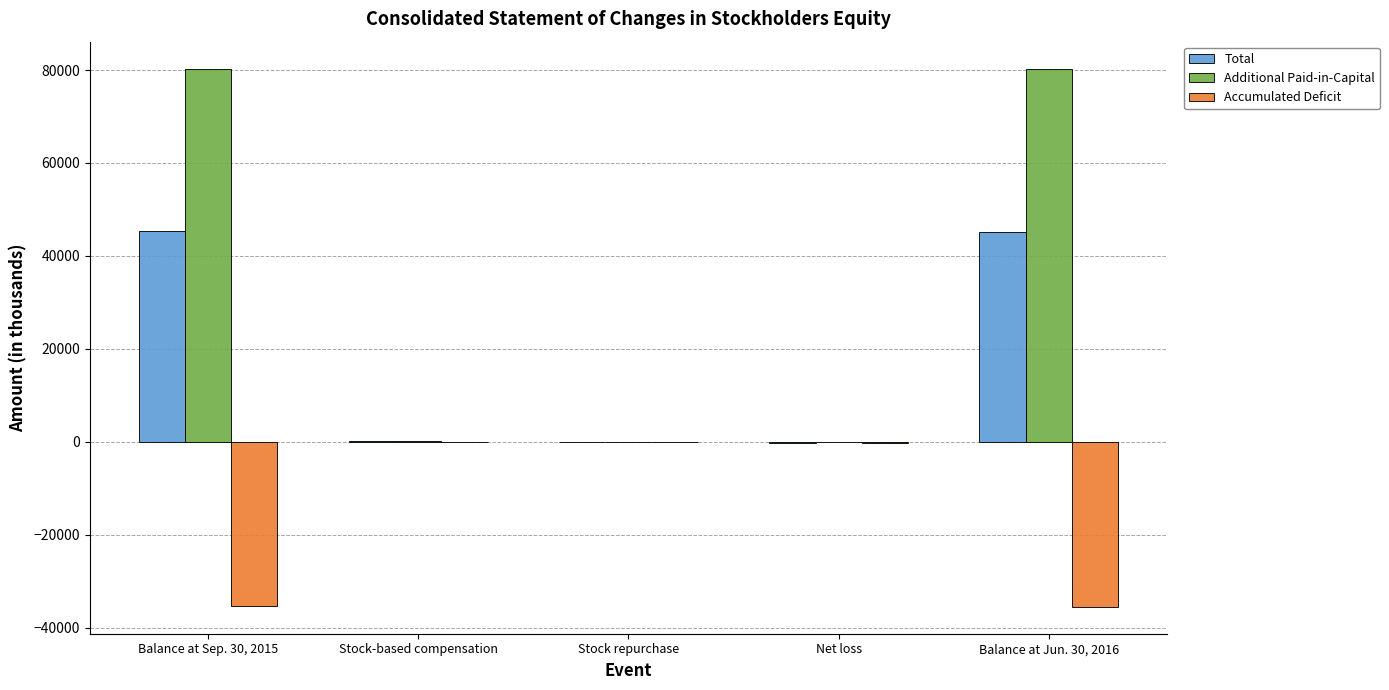

What is the greatest value displayed?

80321